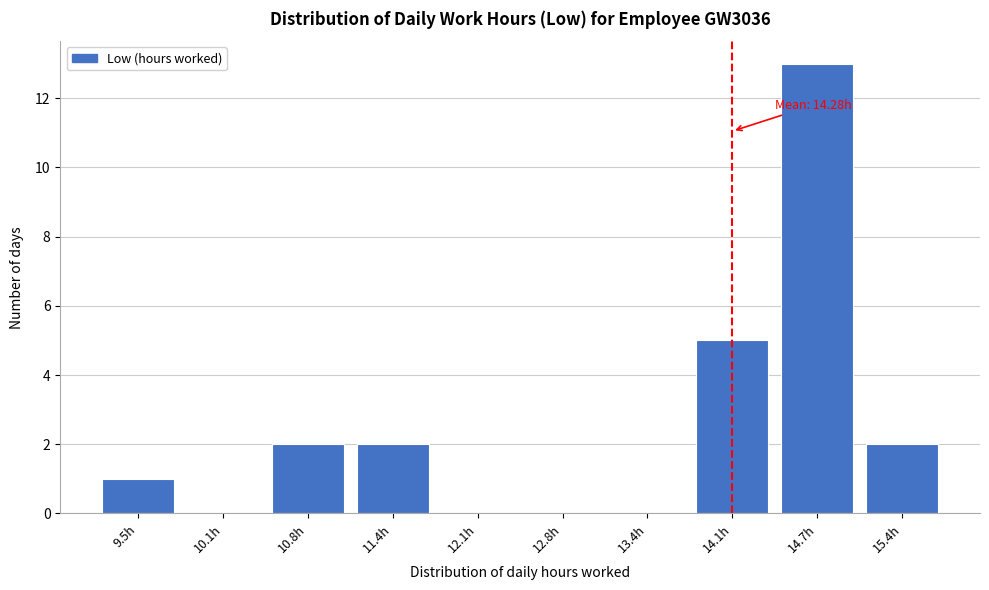

Reading left to right, transcribe all the data shown in this chart.

9.5h=1	10.1h=0	10.8h=2	11.4h=2	12.1h=0	12.8h=0	13.4h=0	14.1h=5	14.7h=13	15.4h=2